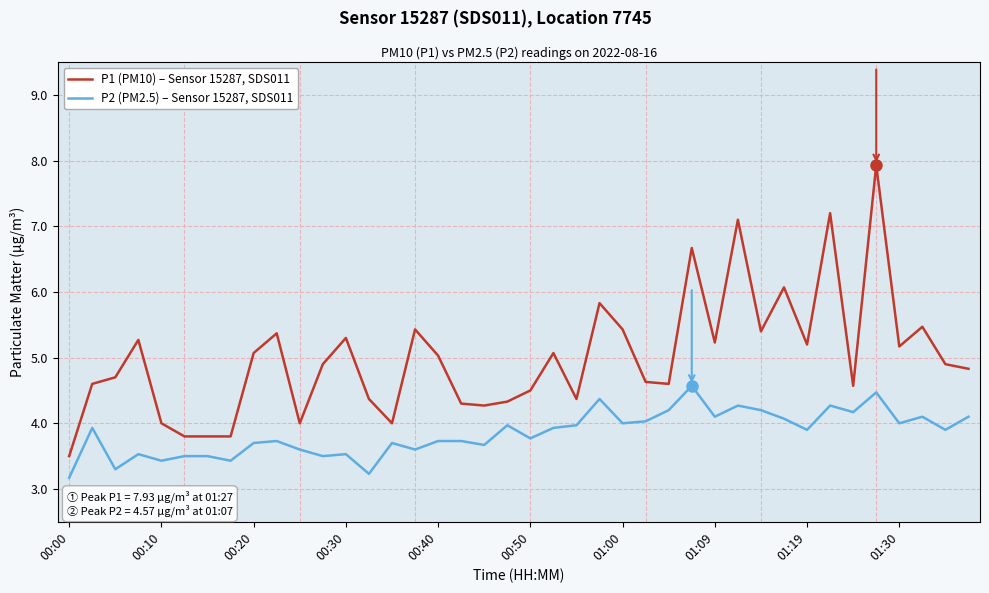

True or false: P2 (PM2.5) – Sensor 15287, SDS011 and P1 (PM10) – Sensor 15287, SDS011 cross at least once.

False